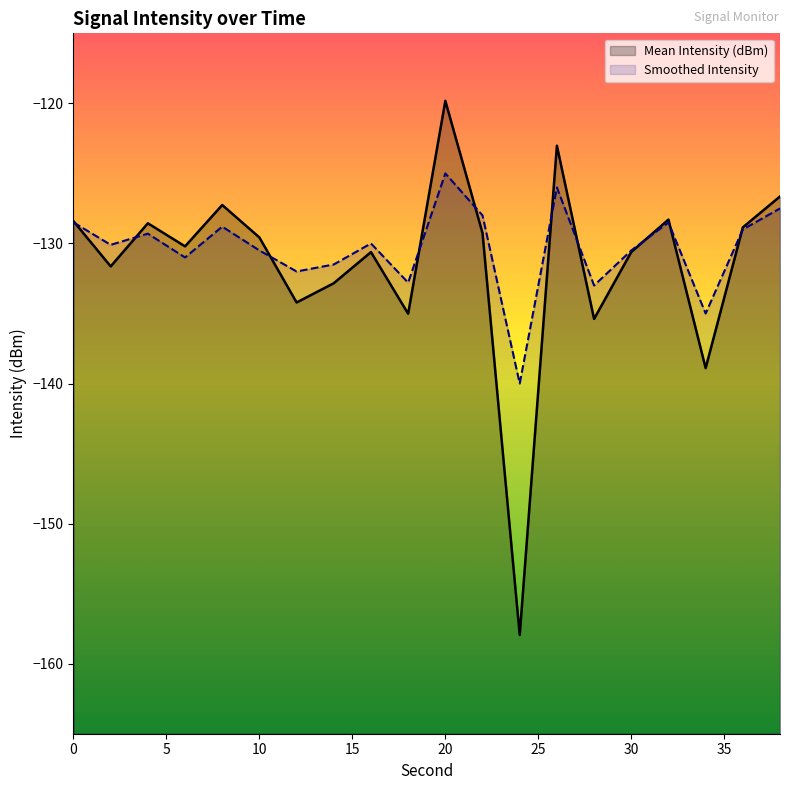

What is the average value of the Smoothed Intensity series?

-130.3